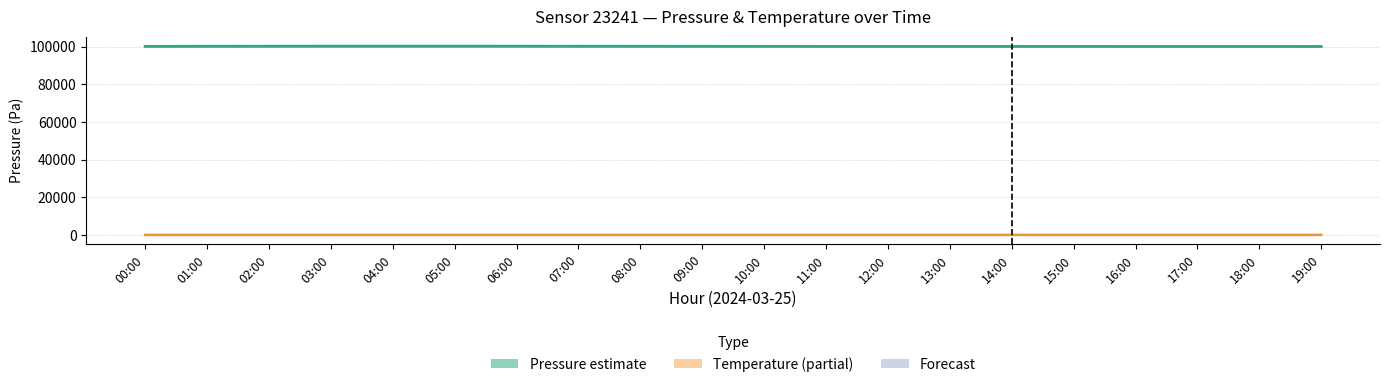

What is the difference between the highest and lowest values at 15:00?

100070.7